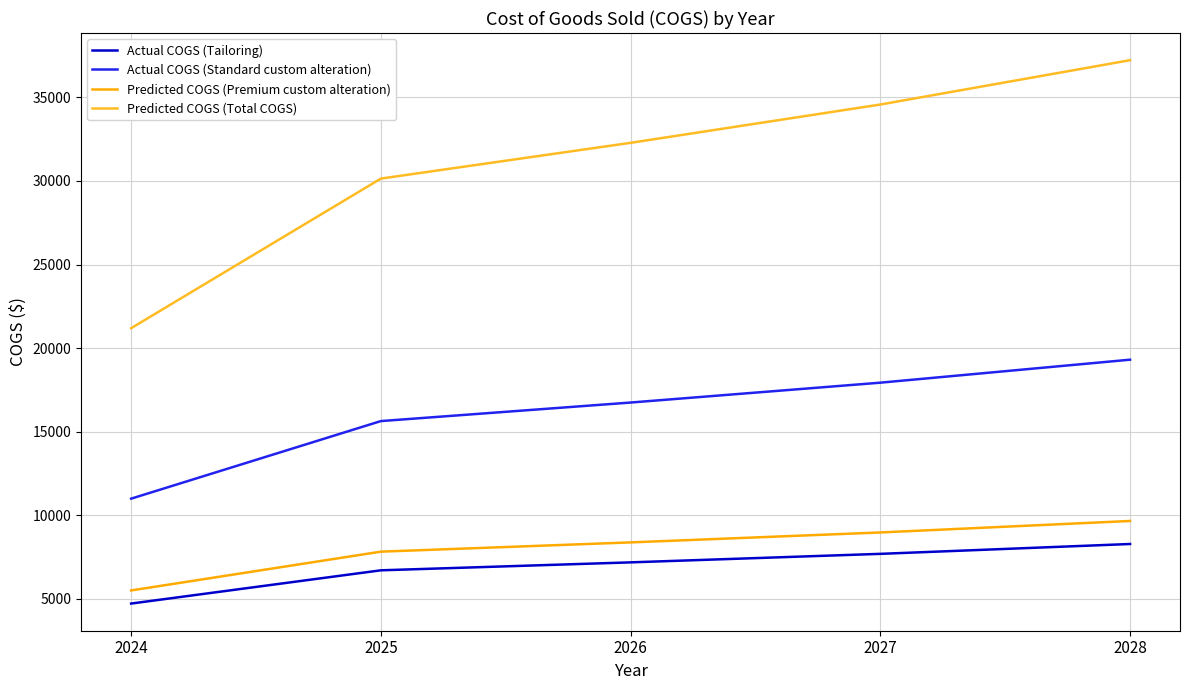

Where does the Actual COGS (Standard custom alteration) series first go above 16739?

2026